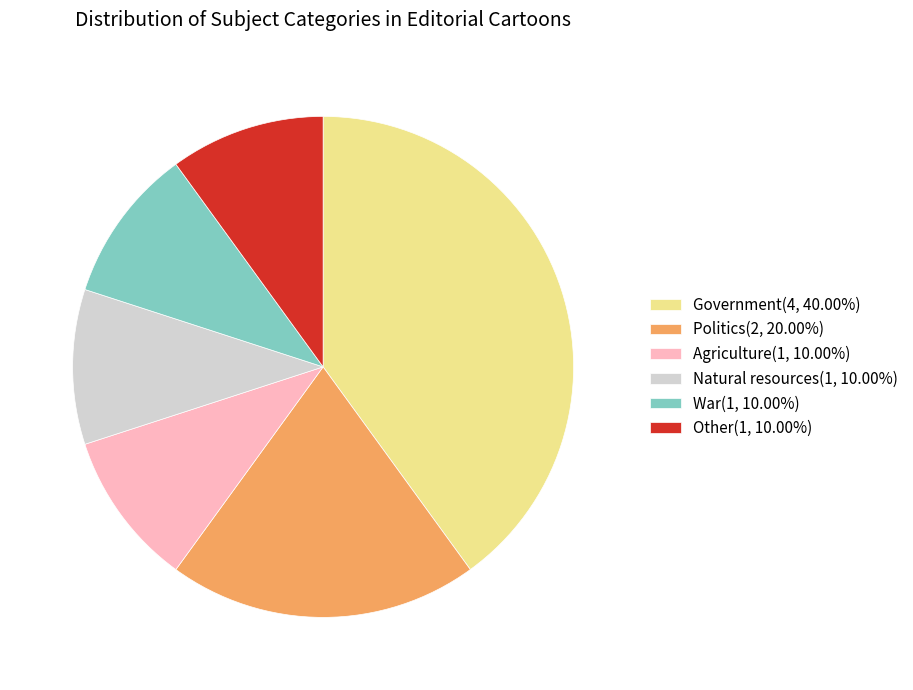

Approximately how many times larger is the value at Agriculture(1, 10.00%) compared to Natural resources(1, 10.00%)?

1.0